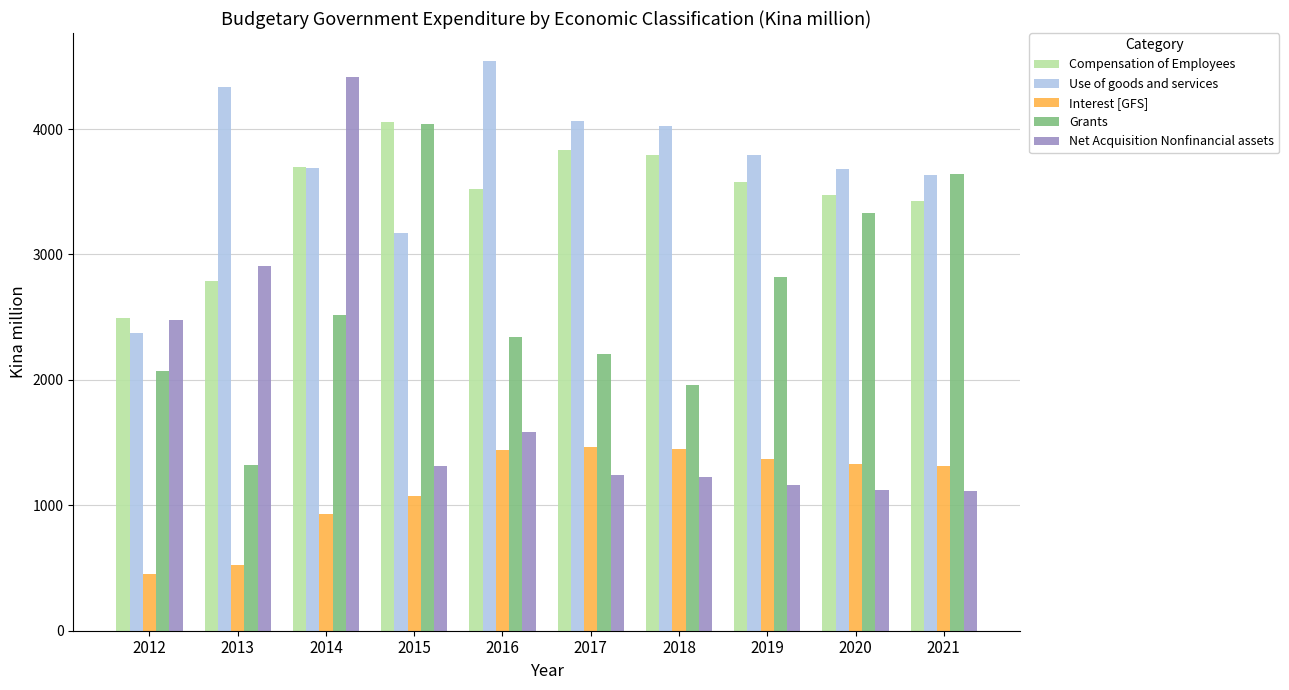

List the labels in order of Grants value, largest first.

2015, 2021, 2020, 2019, 2014, 2016, 2017, 2012, 2018, 2013